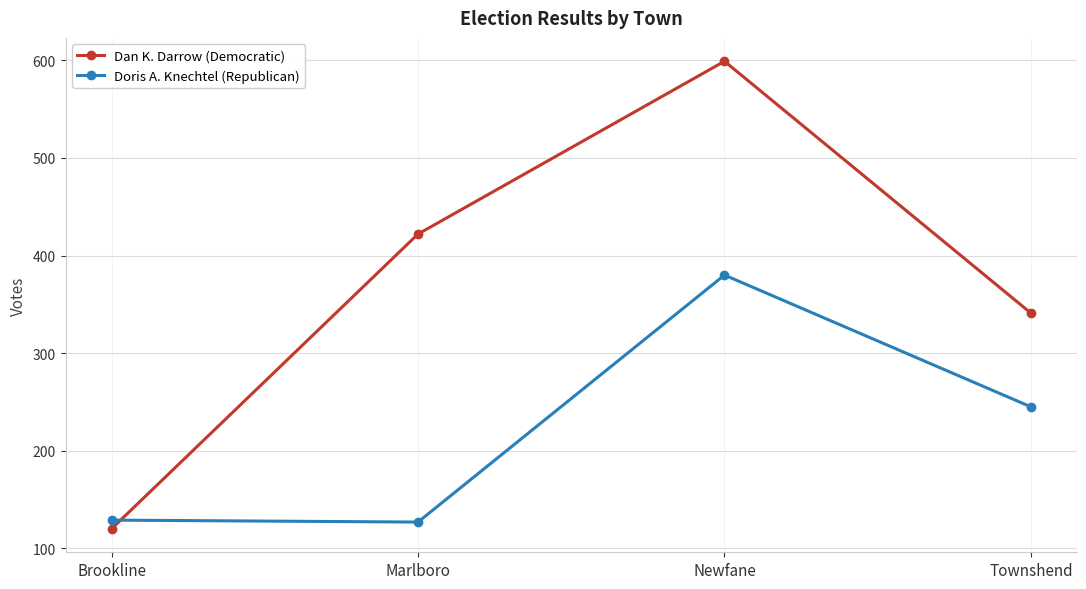

True or false: Dan K. Darrow (Democratic) and Doris A. Knechtel (Republican) cross at least once.

True